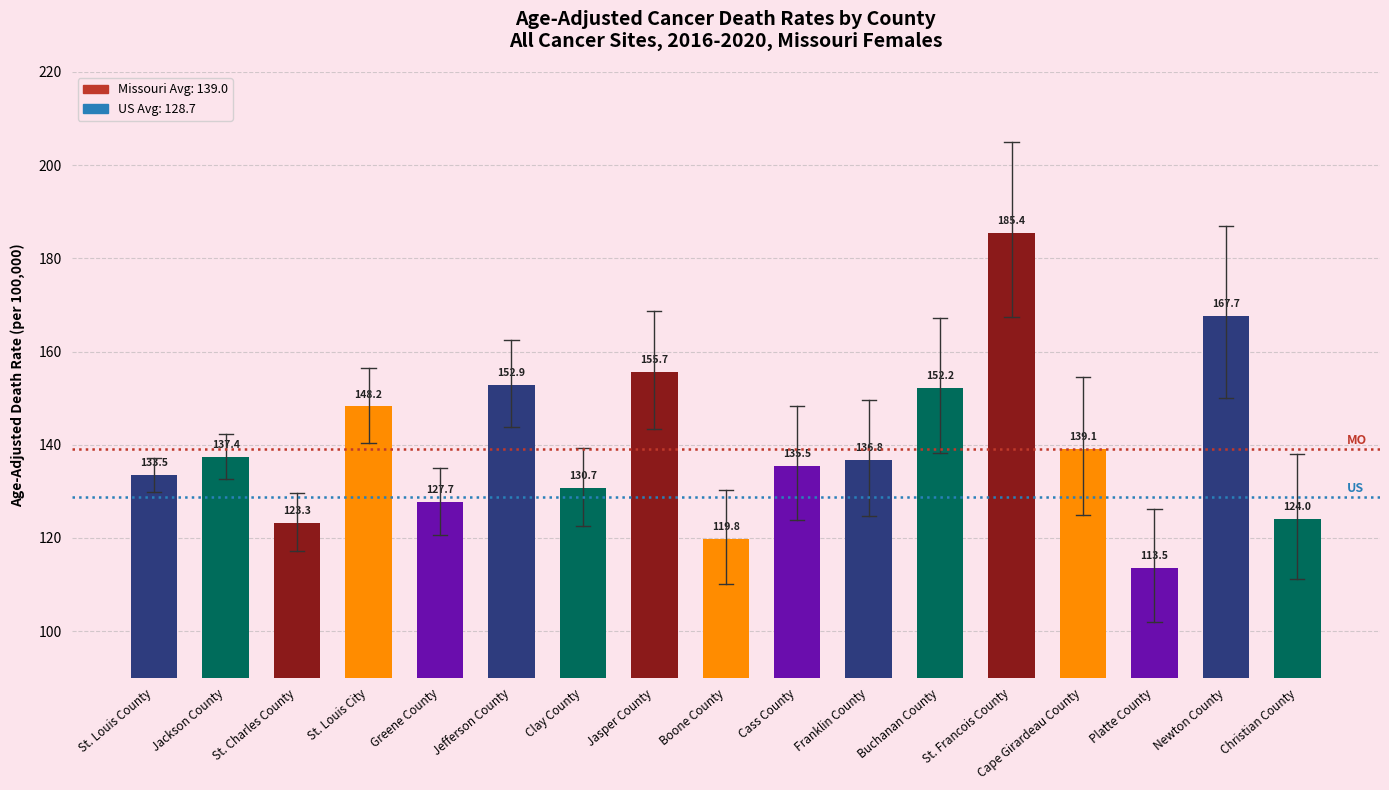

List the labels in order of value, largest first.

St. Francois County, Newton County, Jasper County, Jefferson County, Buchanan County, St. Louis City, Cape Girardeau County, Jackson County, Franklin County, Cass County, St. Louis County, Clay County, Greene County, Christian County, St. Charles County, Boone County, Platte County